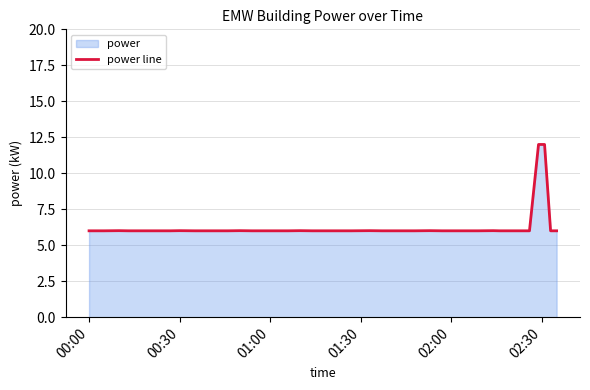

What is the minimum value shown in the chart?

6.0